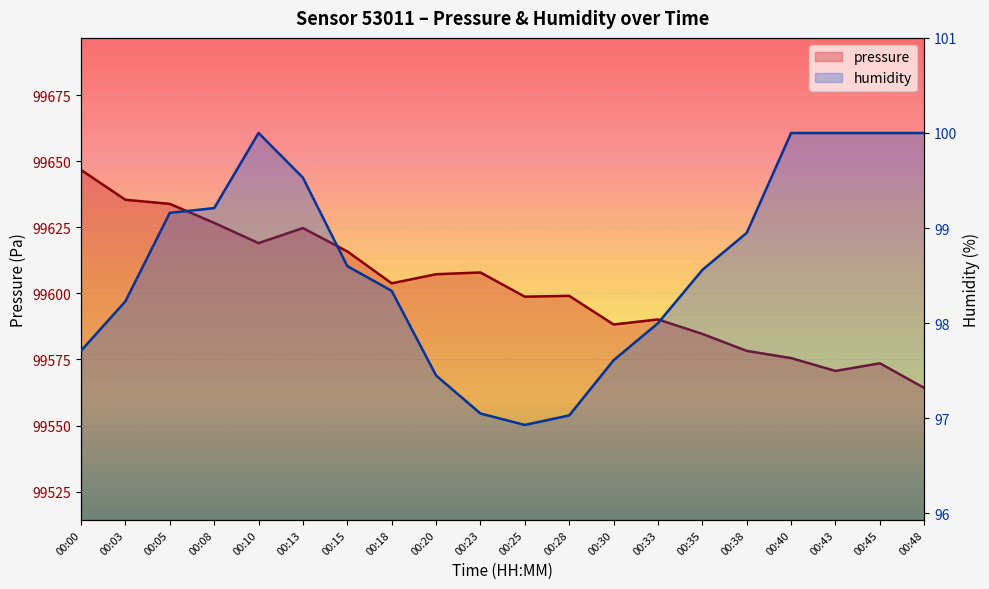

Is it true that humidity equals 136.1 at 00:43?

False